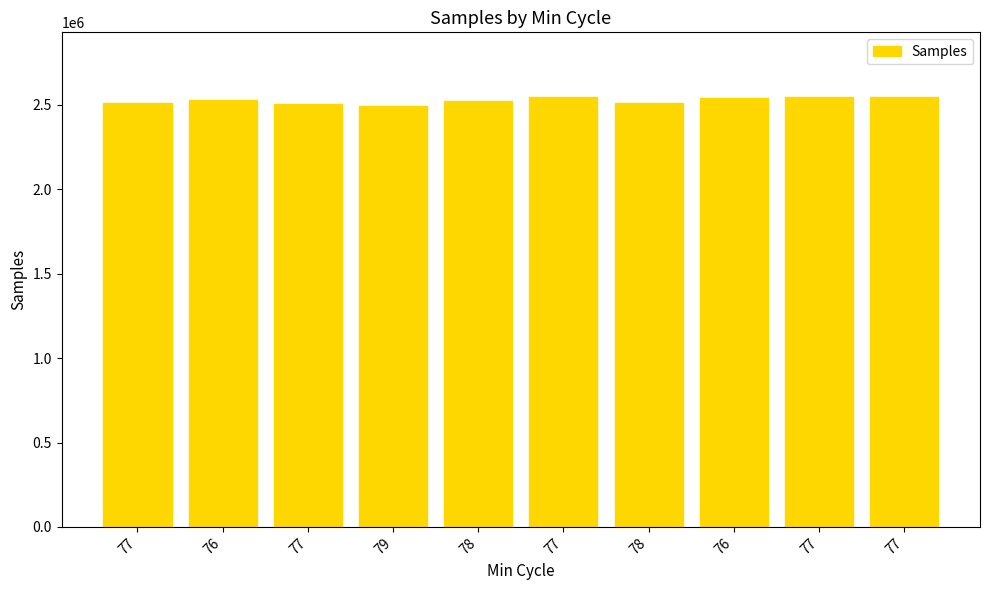

What is the average value?

2524948